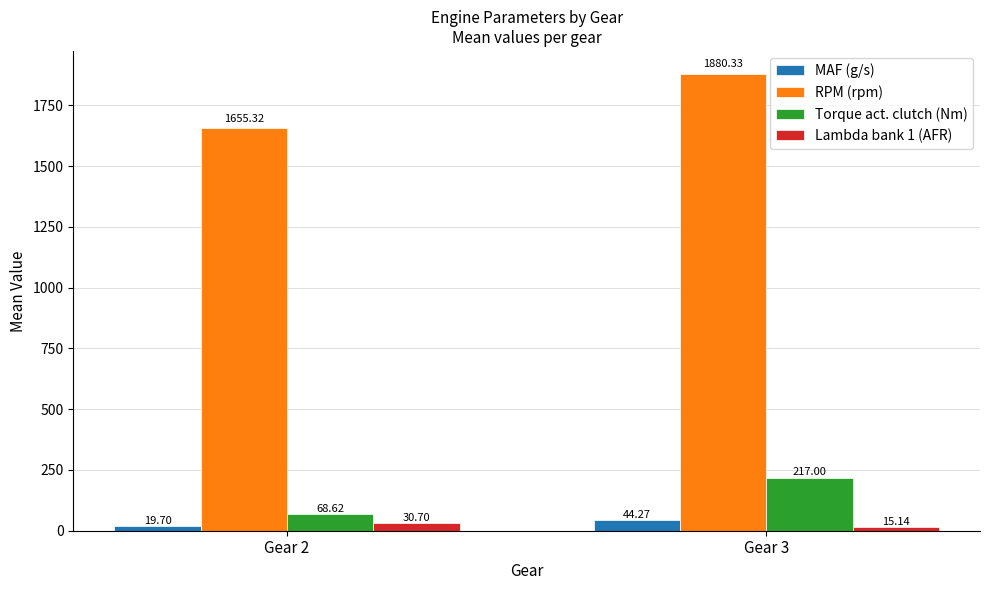

At Gear 2, list the series in order from smallest to largest.

MAF (g/s), Lambda bank 1 (AFR), Torque act. clutch (Nm), RPM (rpm)